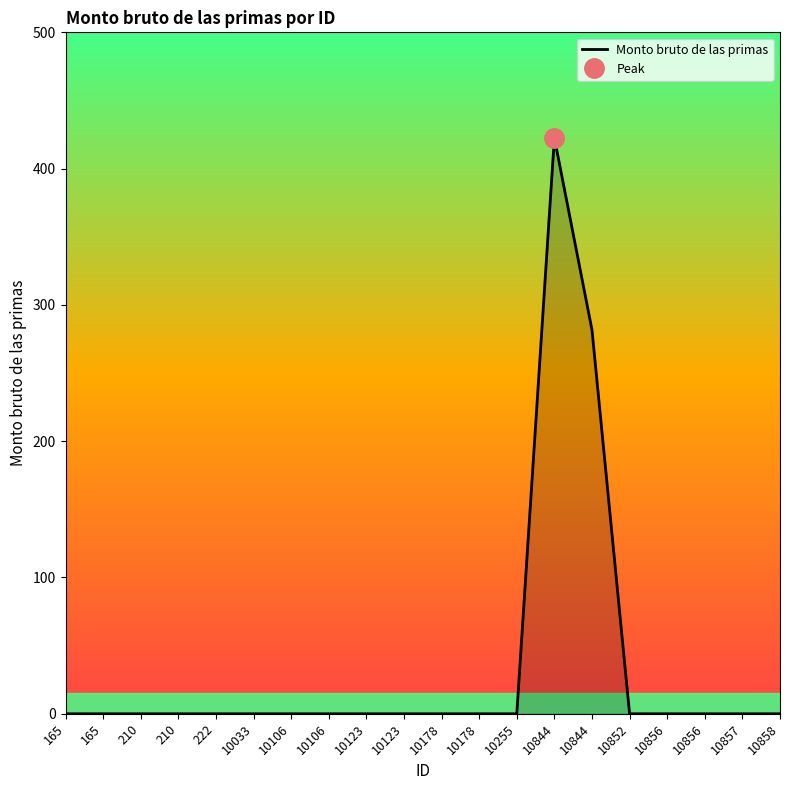

List the labels in order of value, smallest first.

165, 165, 210, 210, 222, 10033, 10106, 10106, 10123, 10123, 10178, 10178, 10255, 10852, 10856, 10856, 10857, 10858, 10844, 10844